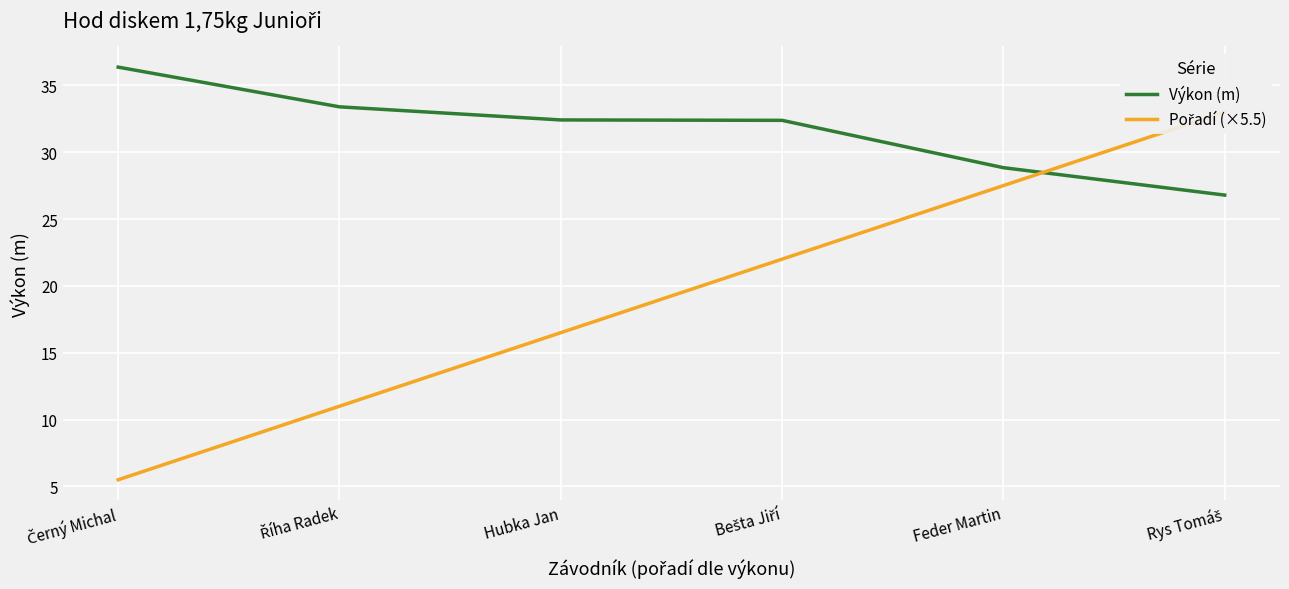

At which label is Pořadí (×5.5) closest to 19?

Hubka Jan